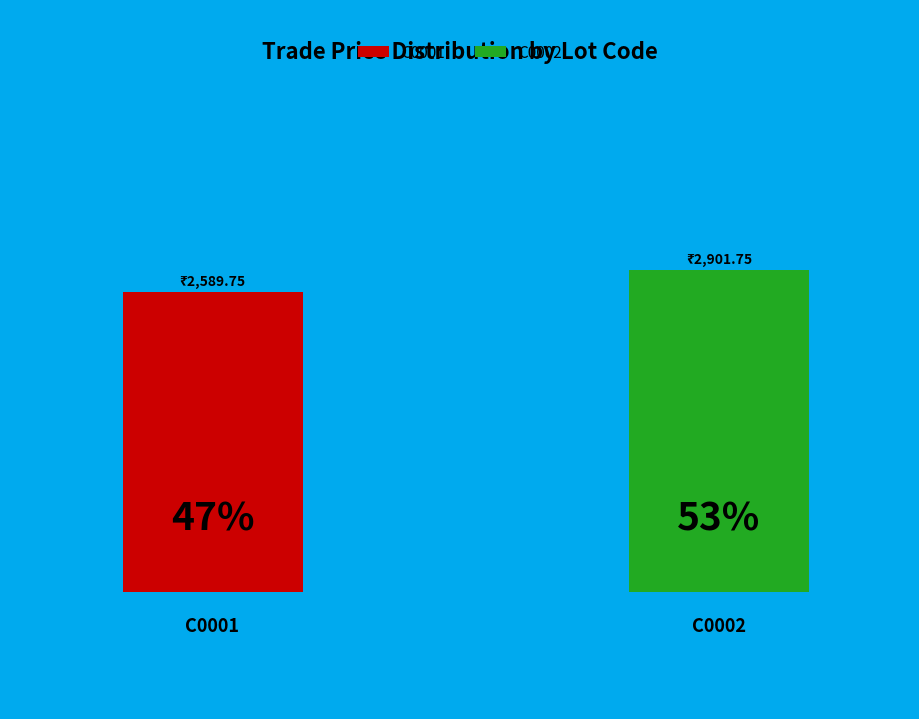

To the nearest percent, what percentage of the pie is C0001?

47%